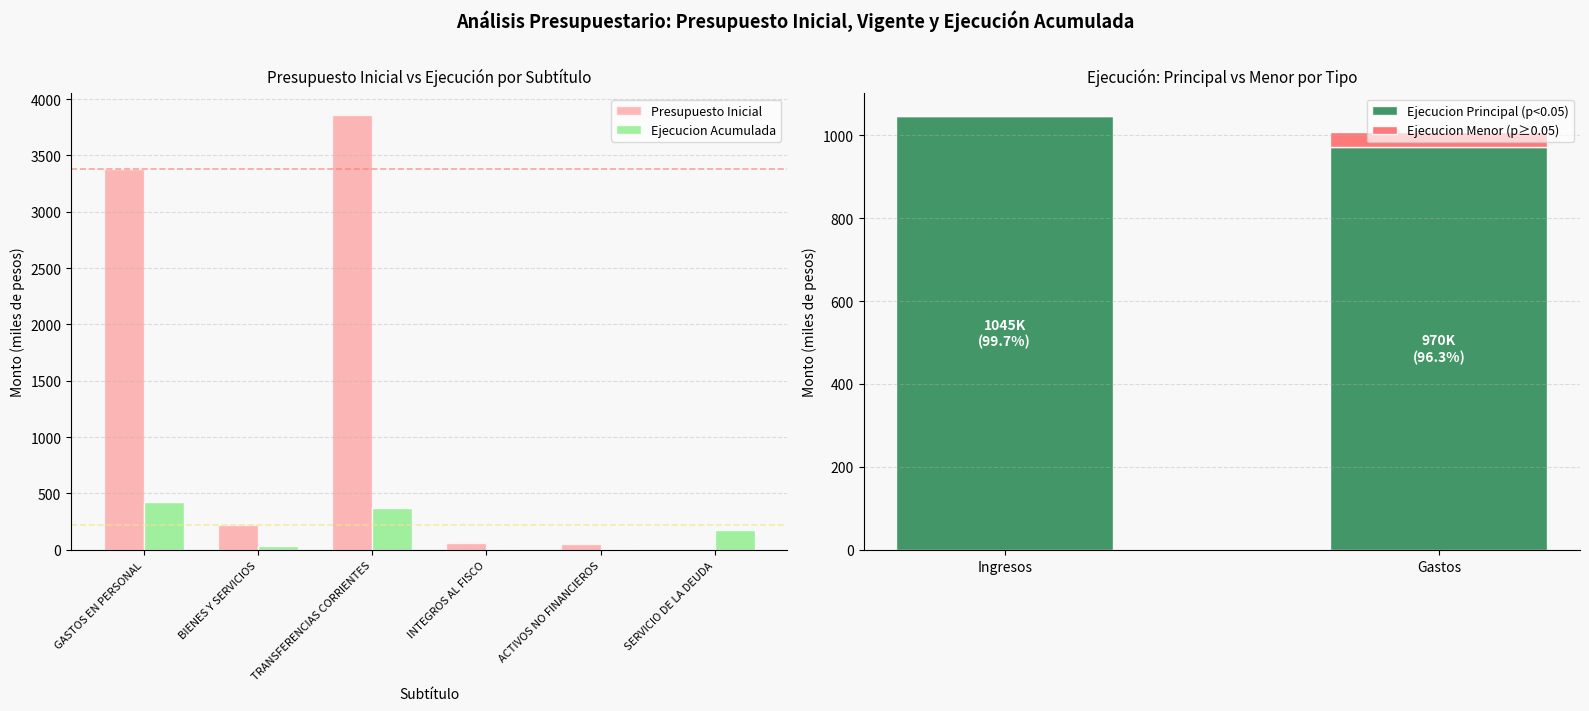

Which series has the largest total across all categories?

Presupuesto Inicial